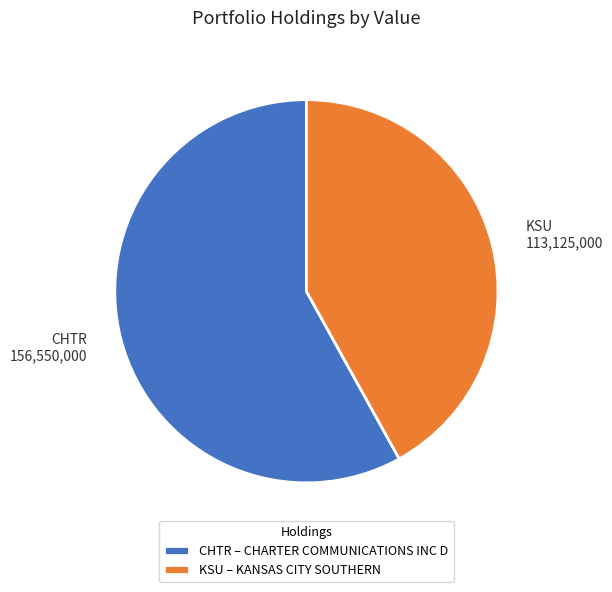

Is KSU the majority of the pie?

No